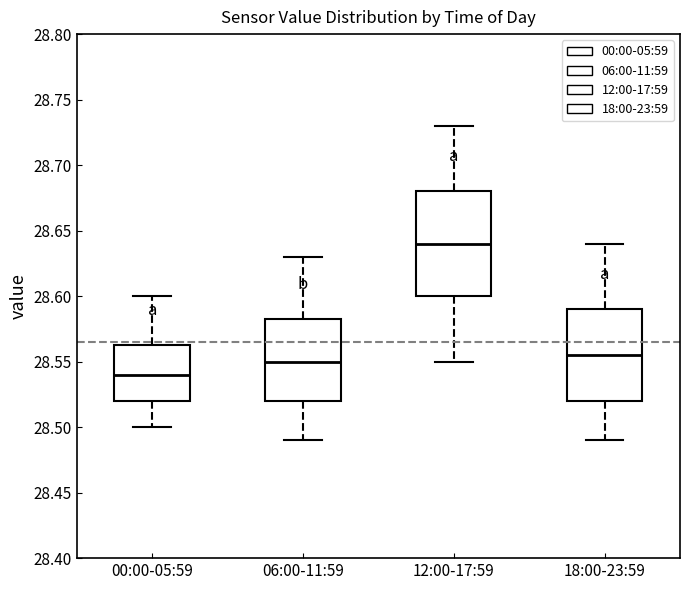

Reading left to right, transcribe this box plot: for each box, give where its median line is, the range the box spans, and where its two whiskers end, as read against the y-axis. The values are not printed on the chart, so give them approximately, as read against the axis.

00:00-05:59: median 28.540, box 28.520 to 28.565, whiskers 28.500 to 28.600
06:00-11:59: median 28.550, box 28.520 to 28.585, whiskers 28.490 to 28.630
12:00-17:59: median 28.640, box 28.600 to 28.680, whiskers 28.550 to 28.730
18:00-23:59: median 28.555, box 28.520 to 28.590, whiskers 28.490 to 28.640